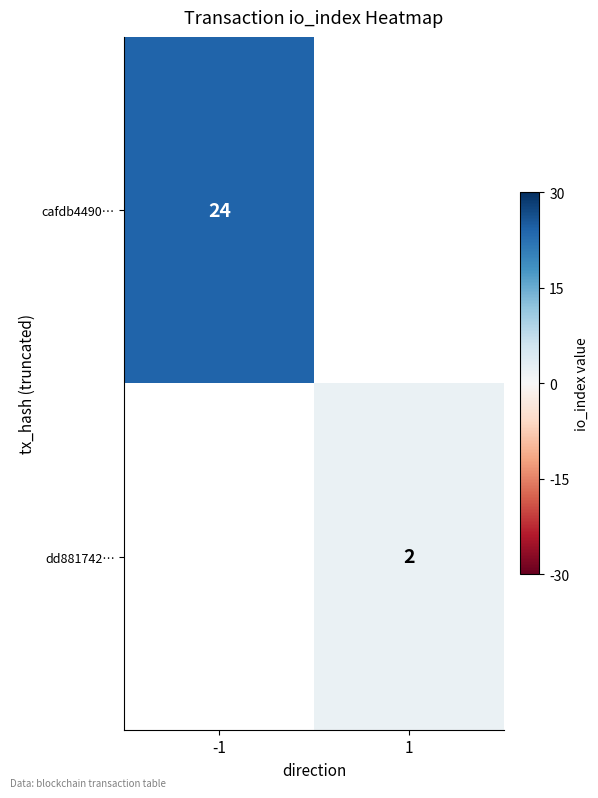

Is it true that dd881742… equals 1 at 1?

False